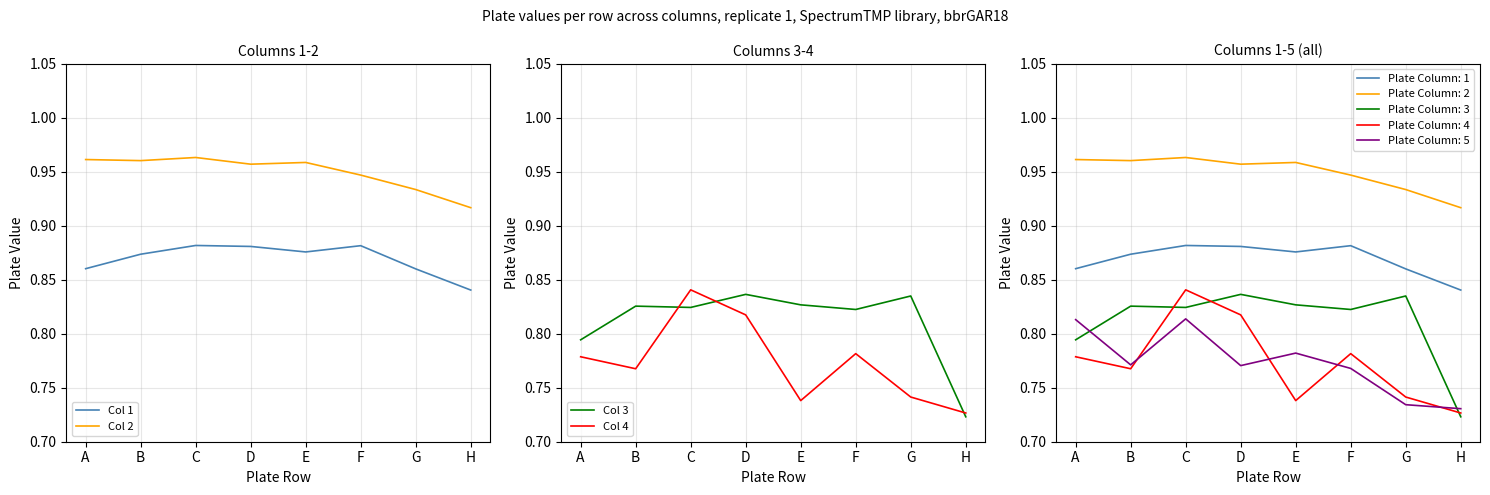

The Col 4 series shows 0.4 at B. True or false?

False